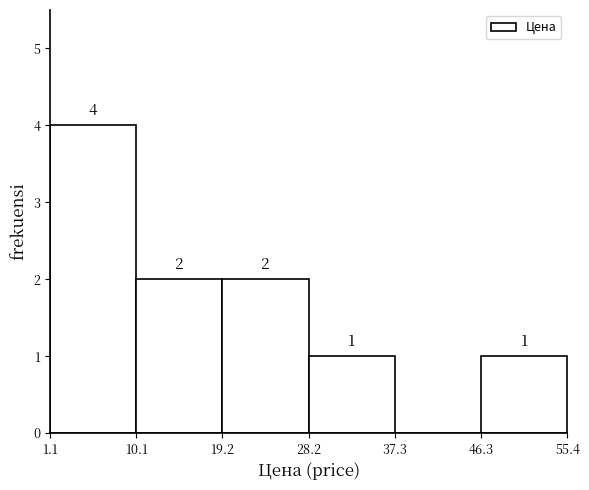

Over which range of the x-axis is the bar tallest?

1.1 to 10.1